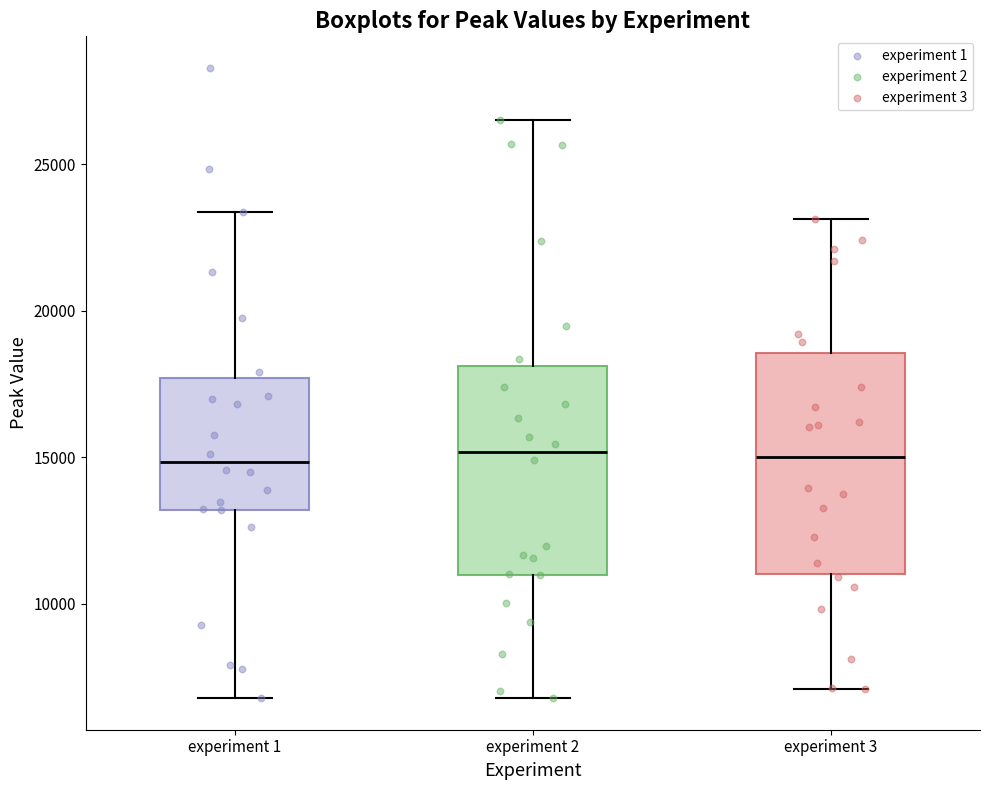

Reading left to right, read every box against the y-axis: the position of its median line, the range the box covers, and the ends of its whiskers. The values are not printed on the chart, so give them approximately, as read against the axis.

experiment 1: median 15000, box 13000 to 17500, whiskers 7000 to 23500
experiment 2: median 15000, box 11000 to 18000, whiskers 7000 to 26500
experiment 3: median 15000, box 11000 to 18500, whiskers 7000 to 23000